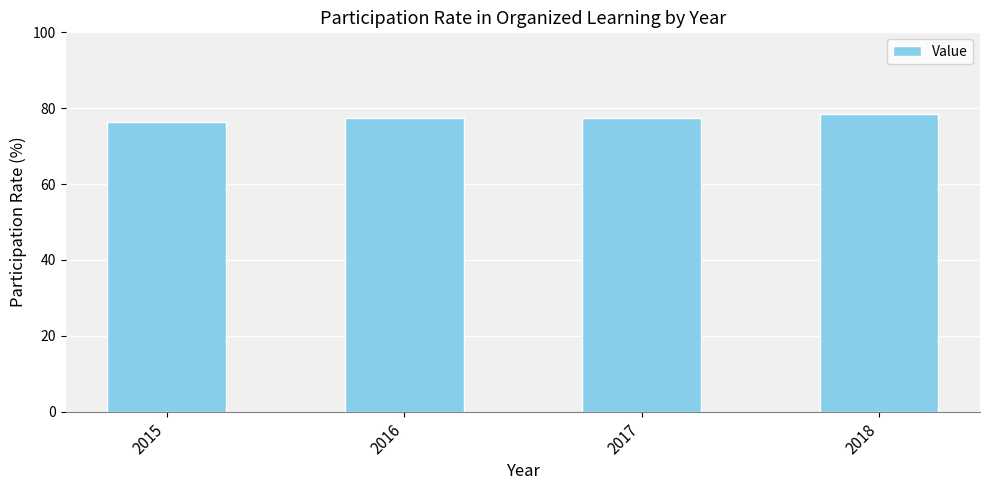

The value at 2017 is 77.3. True or false?

True